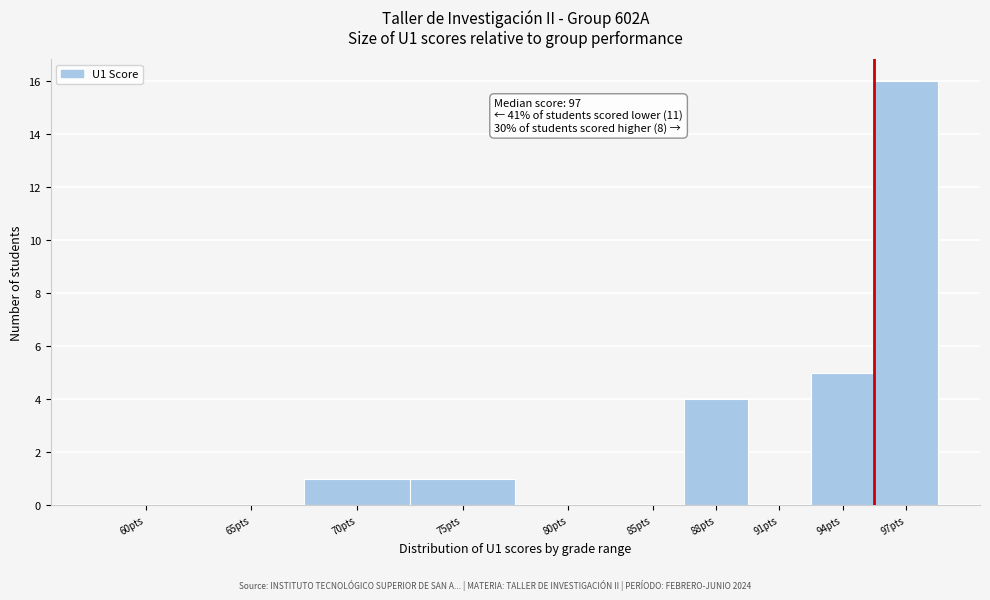

Reading right to left, what are all the values shown in this chart?

97pts=16	94pts=5	91pts=0	88pts=4	85pts=0	80pts=0	75pts=1	70pts=1	65pts=0	60pts=0